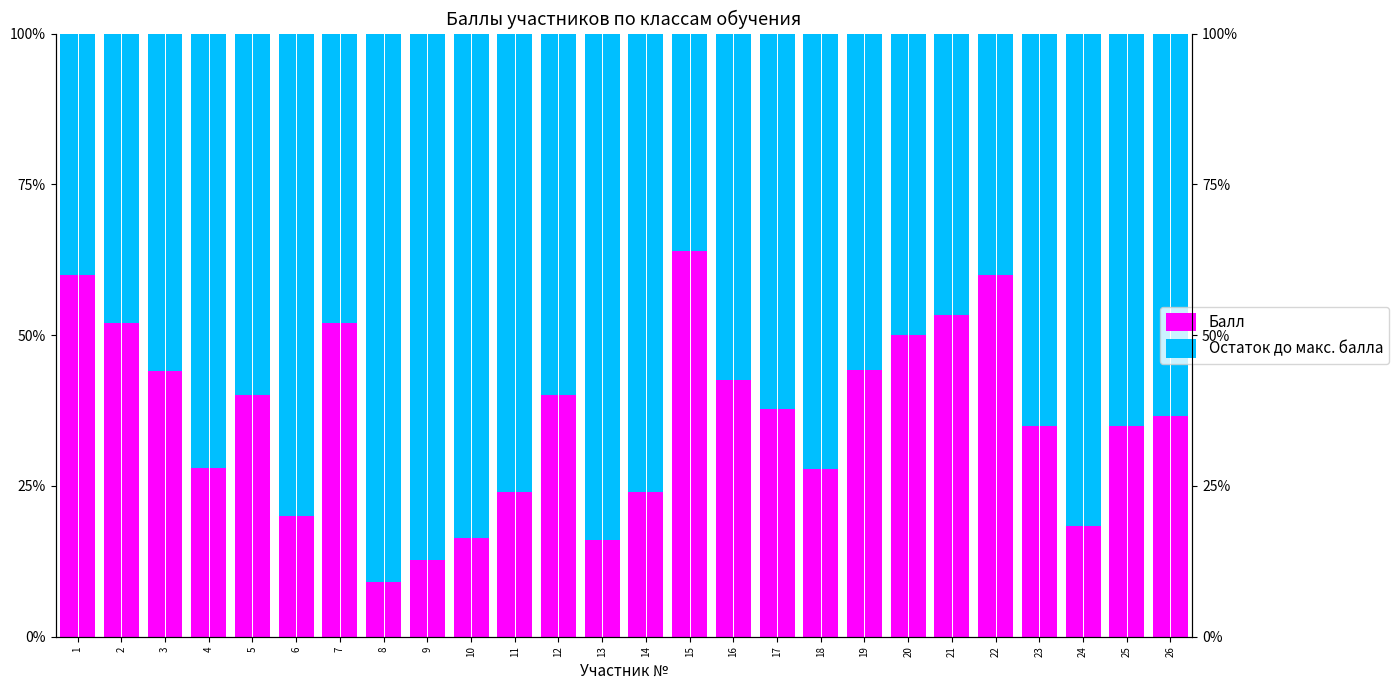

Reading left to right, list all the values displayed in this chart.

Балл: 1=60.0	2=52.0	3=44.0	4=28.0	5=40.0	6=20.0	7=52.0	8=9.1	9=12.7	10=16.4	11=24.0	12=40.0	13=16.0	14=24.0	15=63.9	16=42.6	17=37.7	18=27.9	19=44.3	20=50.0	21=53.3	22=60.0	23=35.0	24=18.3	25=35.0	26=36.7
Остаток до макс. балла: 1=40.0	2=48.0	3=56.0	4=72.0	5=60.0	6=80.0	7=48.0	8=90.9	9=87.3	10=83.6	11=76.0	12=60.0	13=84.0	14=76.0	15=36.1	16=57.4	17=62.3	18=72.1	19=55.7	20=50.0	21=46.7	22=40.0	23=65.0	24=81.7	25=65.0	26=63.3